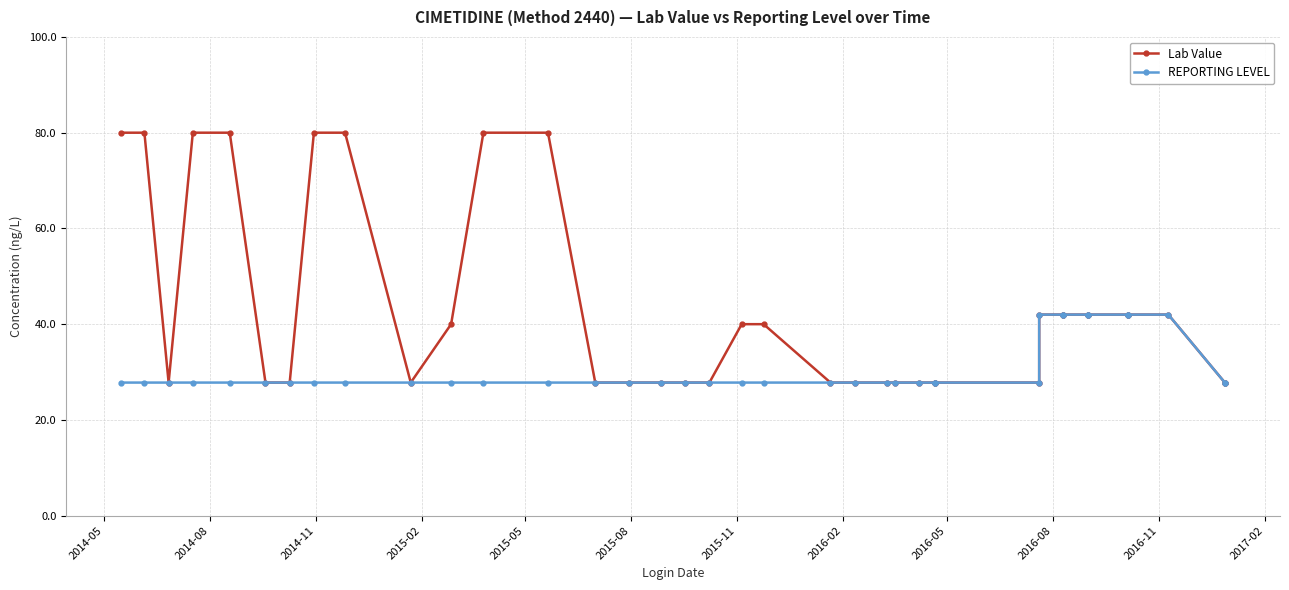

The value of Lab Value at 37 is 40.7. True or false?

False